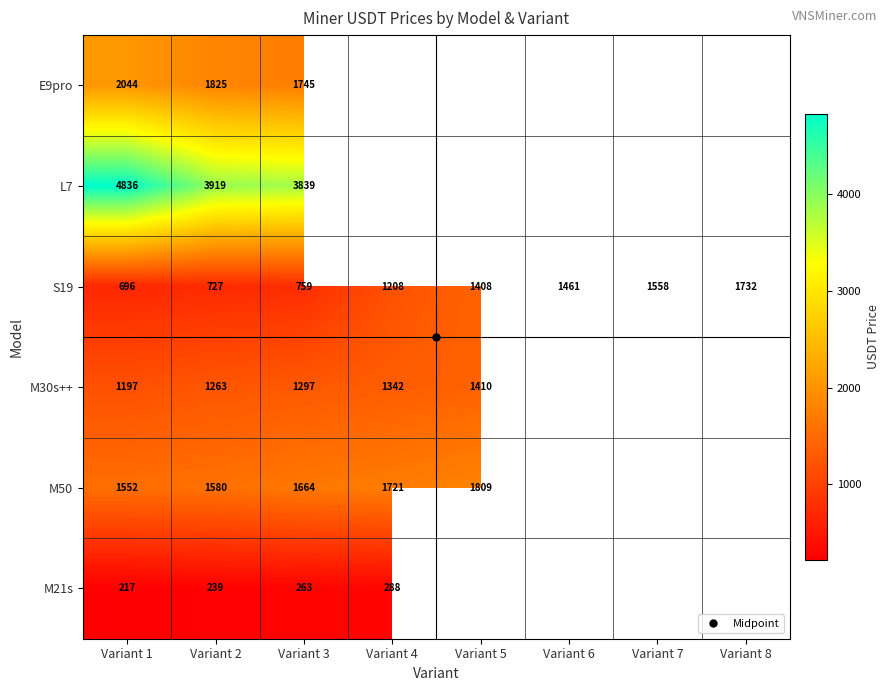

Between Variant 3 and Variant 2, which is larger?

Variant 2